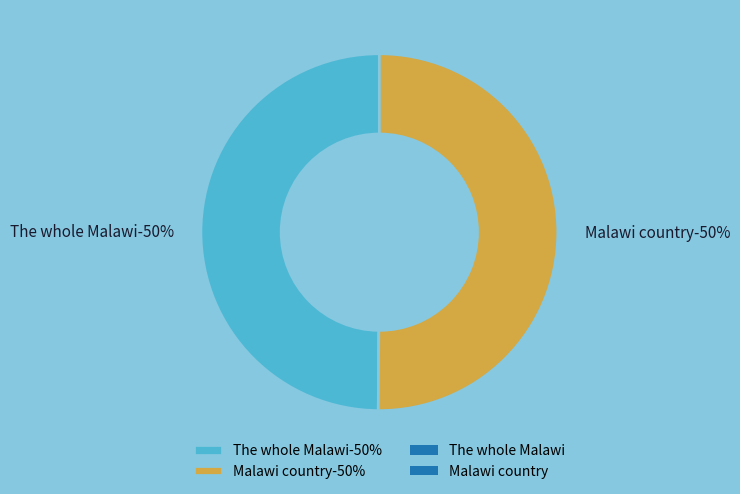

True or false: Malawi country accounts for 55% of the total.

False